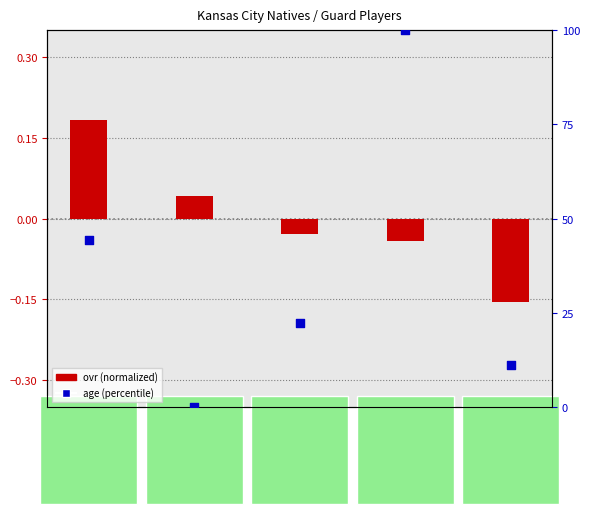

Is the value of ovr (normalized) at Miles greater than the value of age (percentile) at Morton?

Yes